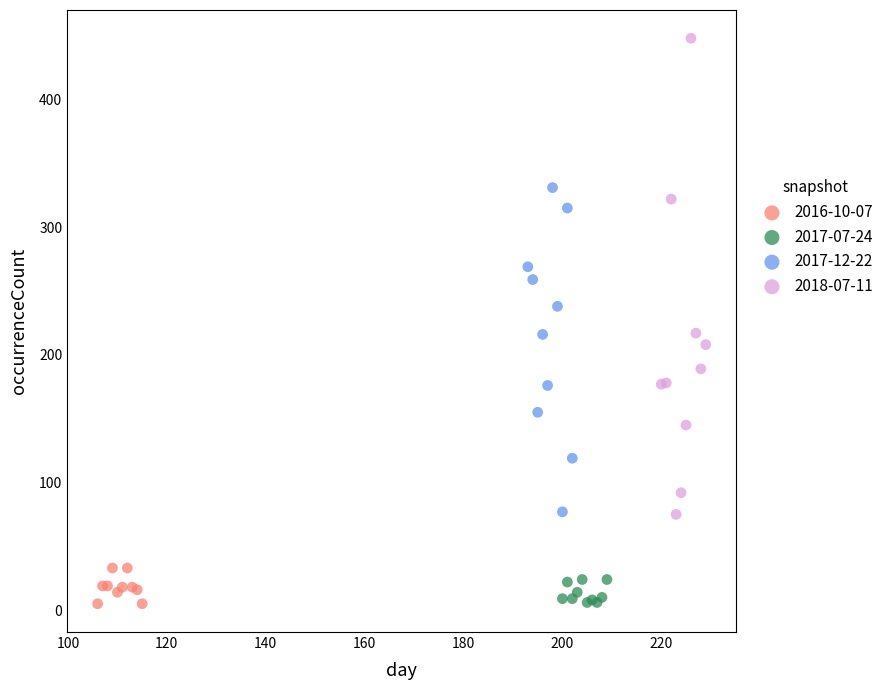

Which series contains the highest Y value?

2018-07-11